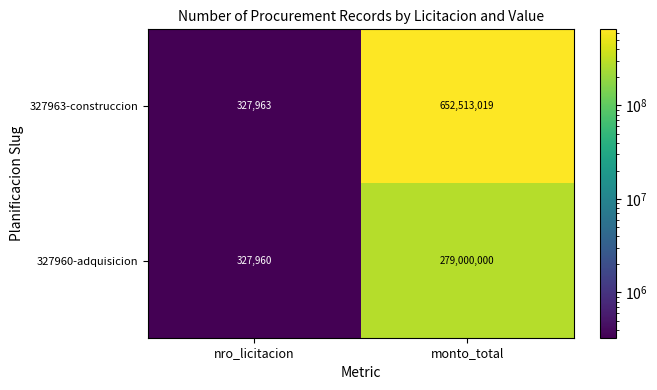

Which series has the largest total across all categories?

327963-construccion